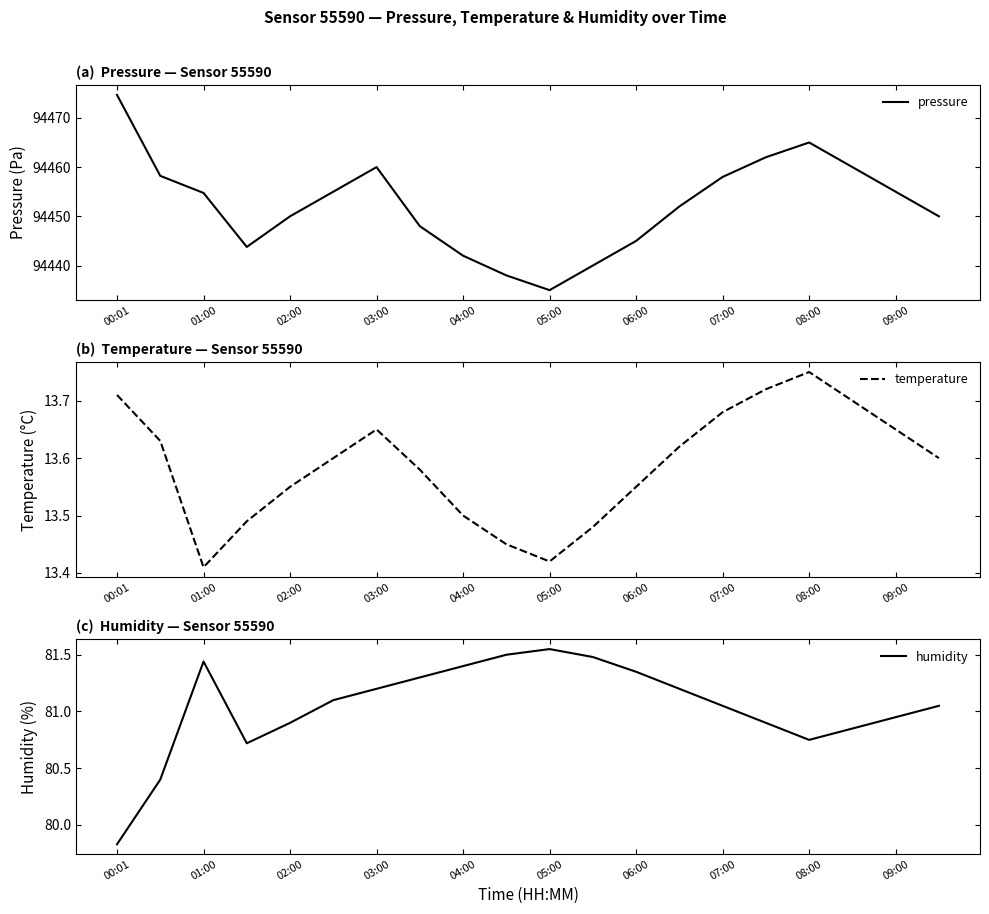

What is the lowest value of the pressure series?

94435.0